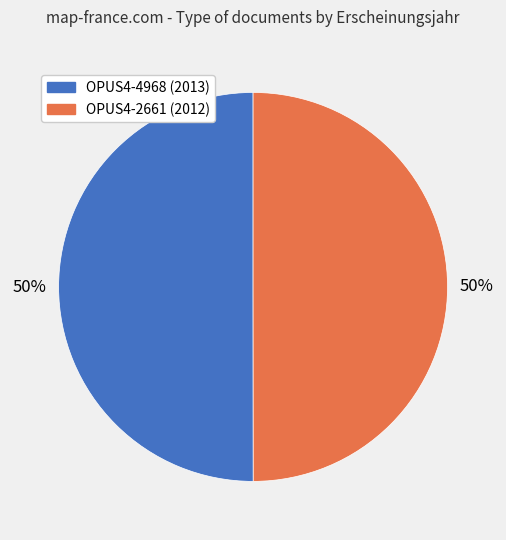

To the nearest percent, what is the average slice percentage?

50%